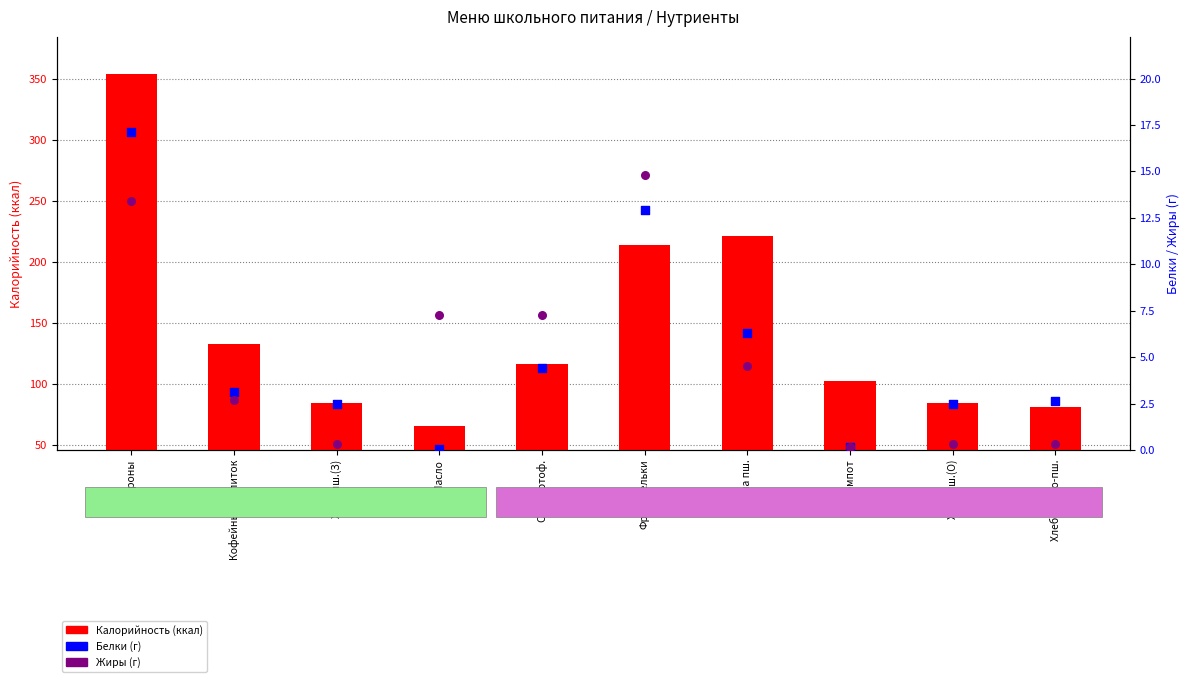

What are all the series names shown in the legend?

Калорийность, Белки, Жиры